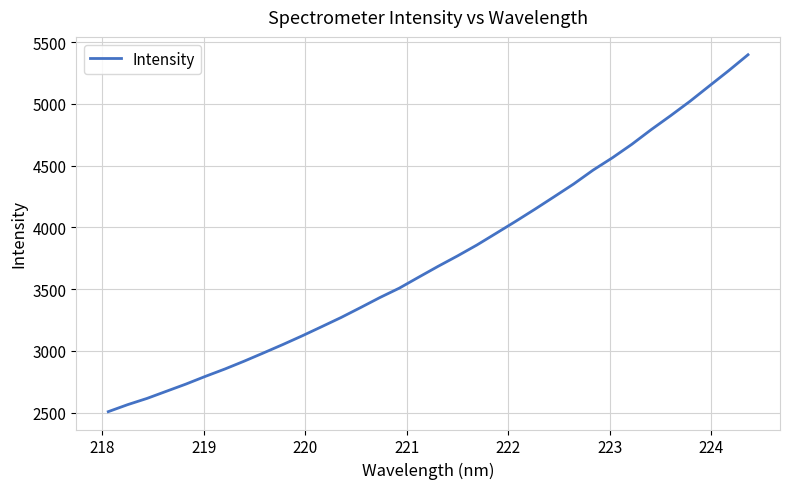

What is the difference between the maximum and second lowest values?

2832.0